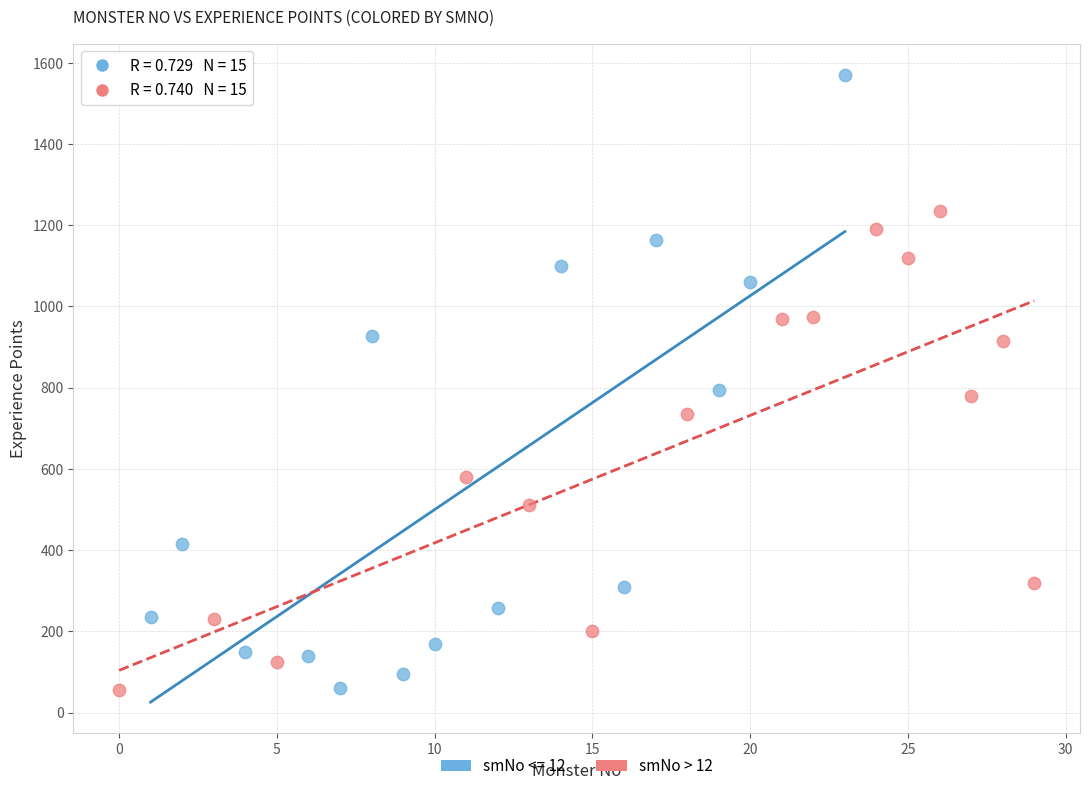

Which series has the widest spread of Y values?

smNo <= 12